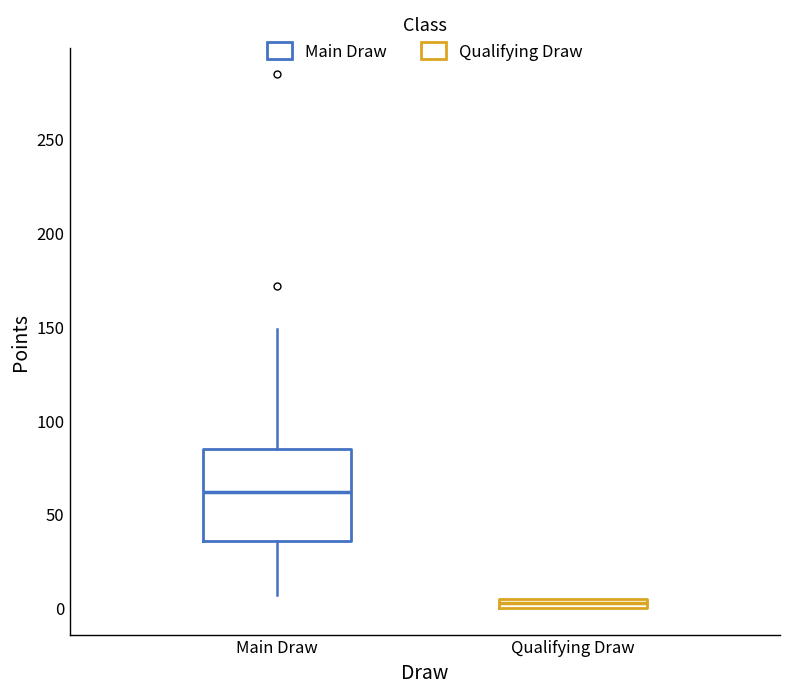

Comparing the boxes themselves (not the whiskers), which one is the tallest?

Main Draw